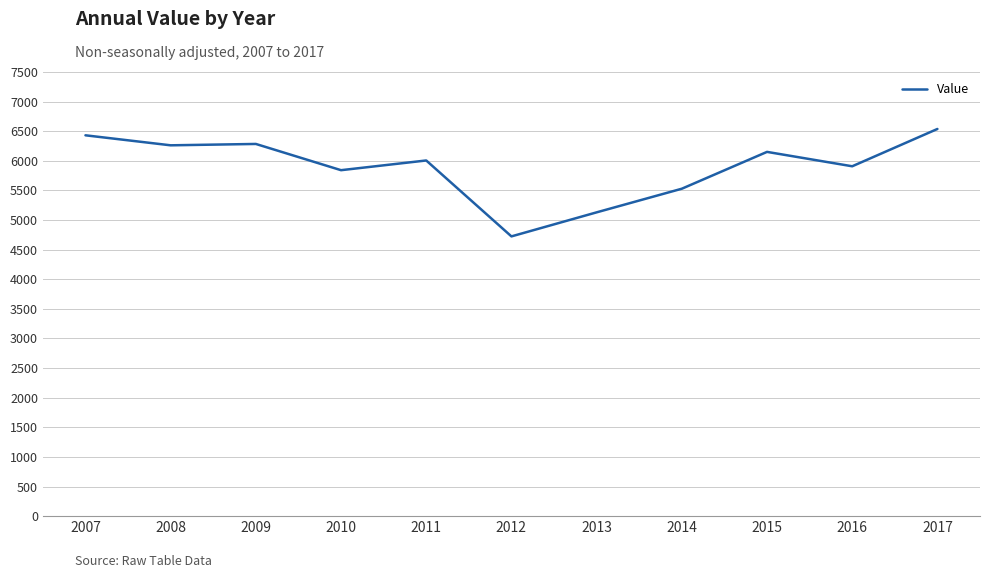

What is the difference between the maximum and minimum values?

1814